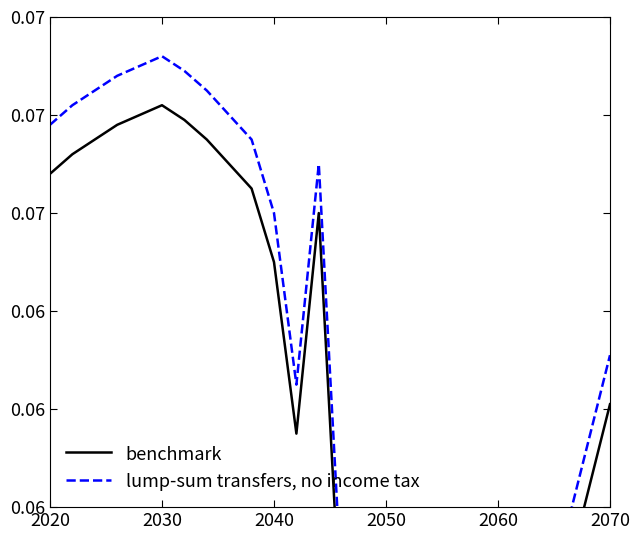

What is the approximate value of lump-sum transfers, no income tax at 2020?

0.1